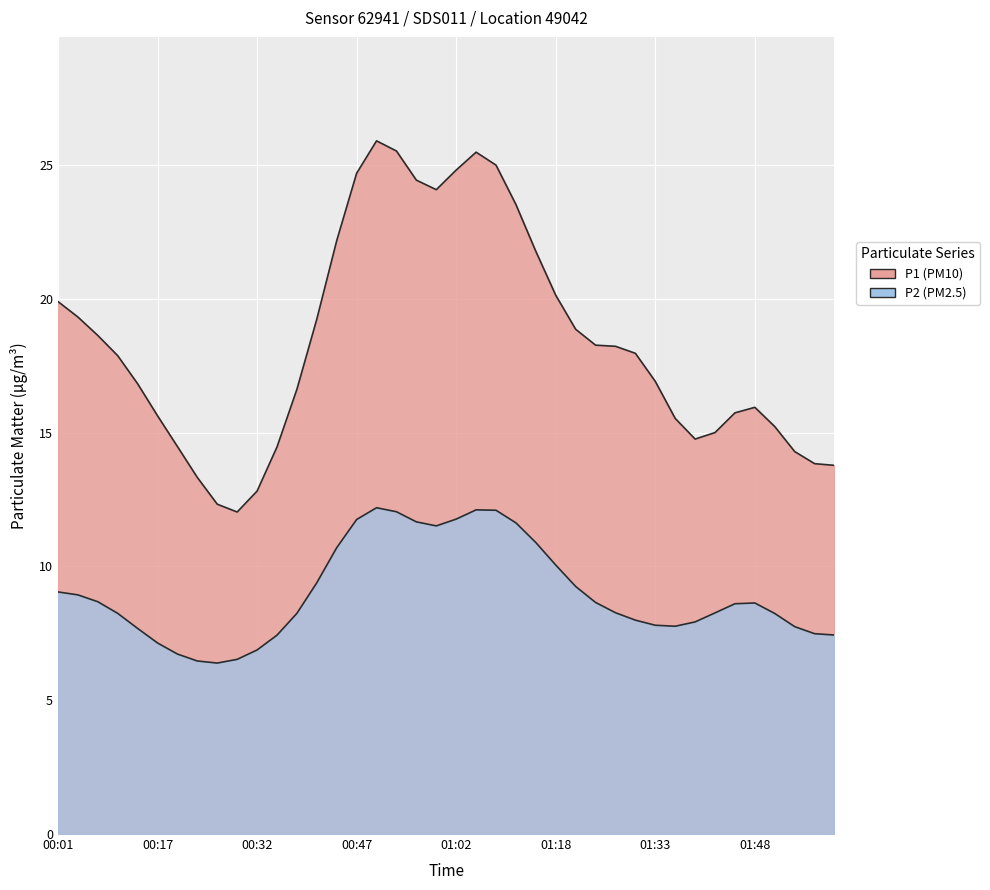

Which series has the largest range (max minus min)?

P1